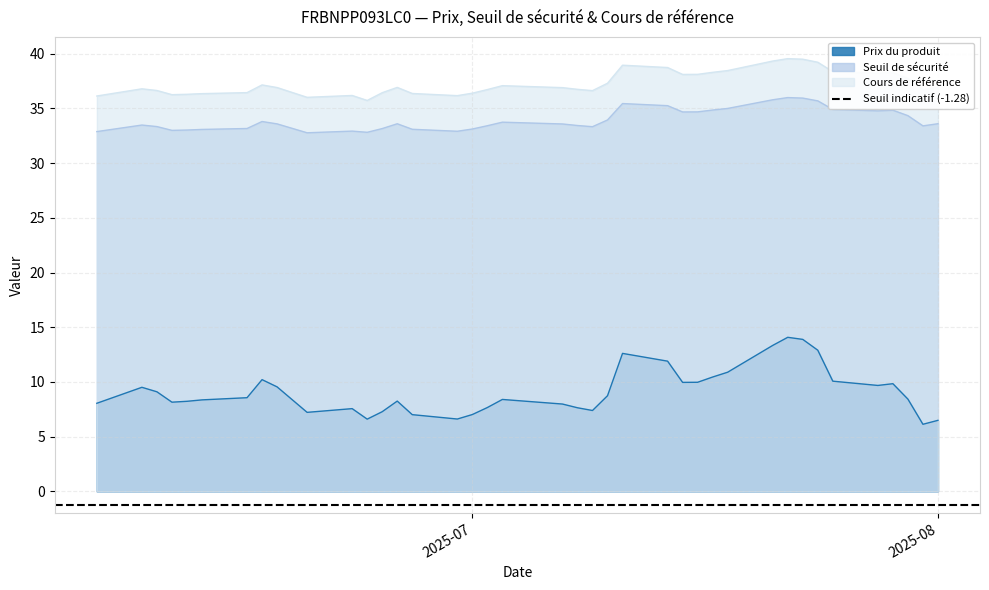

At 2025-07-01, list the series in order from largest to smallest.

Cours de référence, Seuil de sécurité, Prix du produit